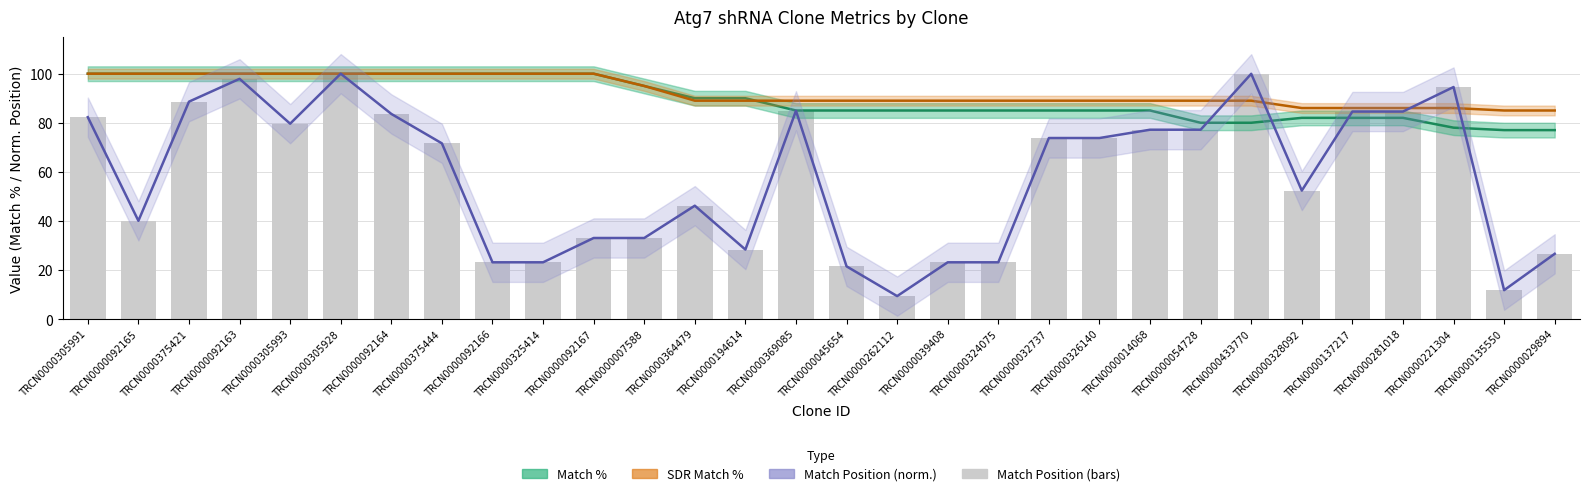

Are the bars grouped side by side (vs. stacked)?

Yes